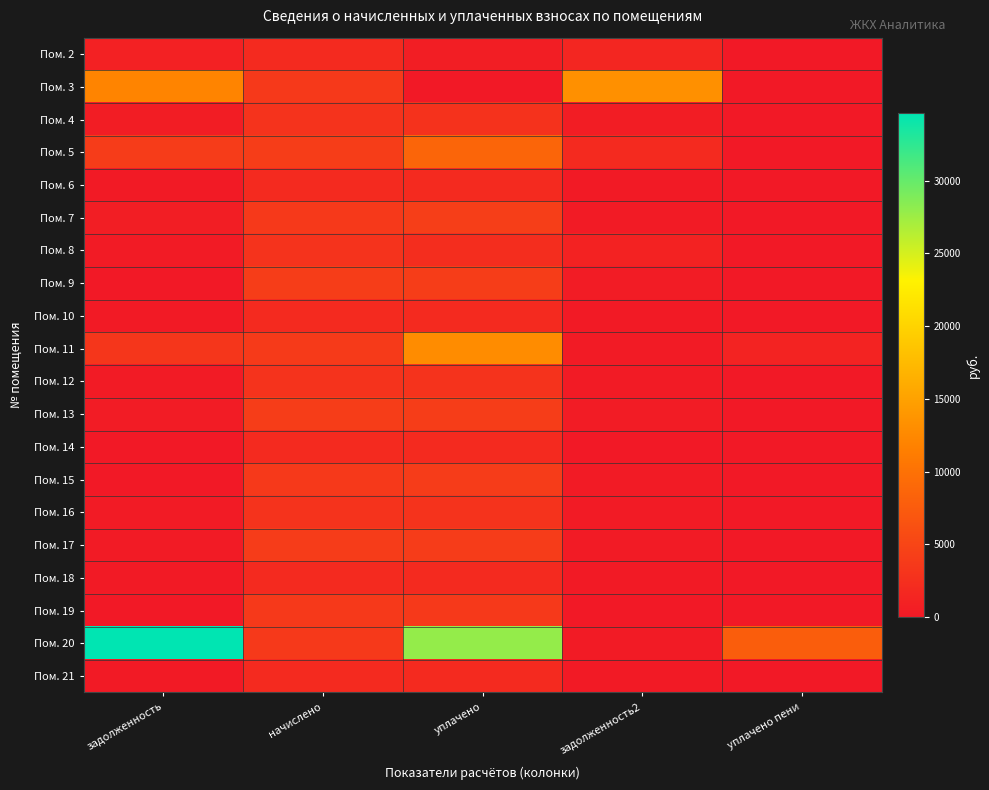

Count the number of data series in this chart.

20